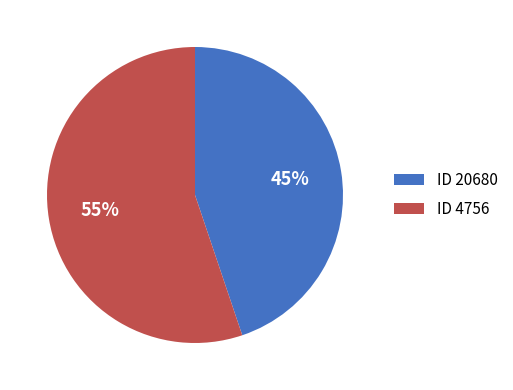

What is the smallest slice in the pie chart?

ID 20680